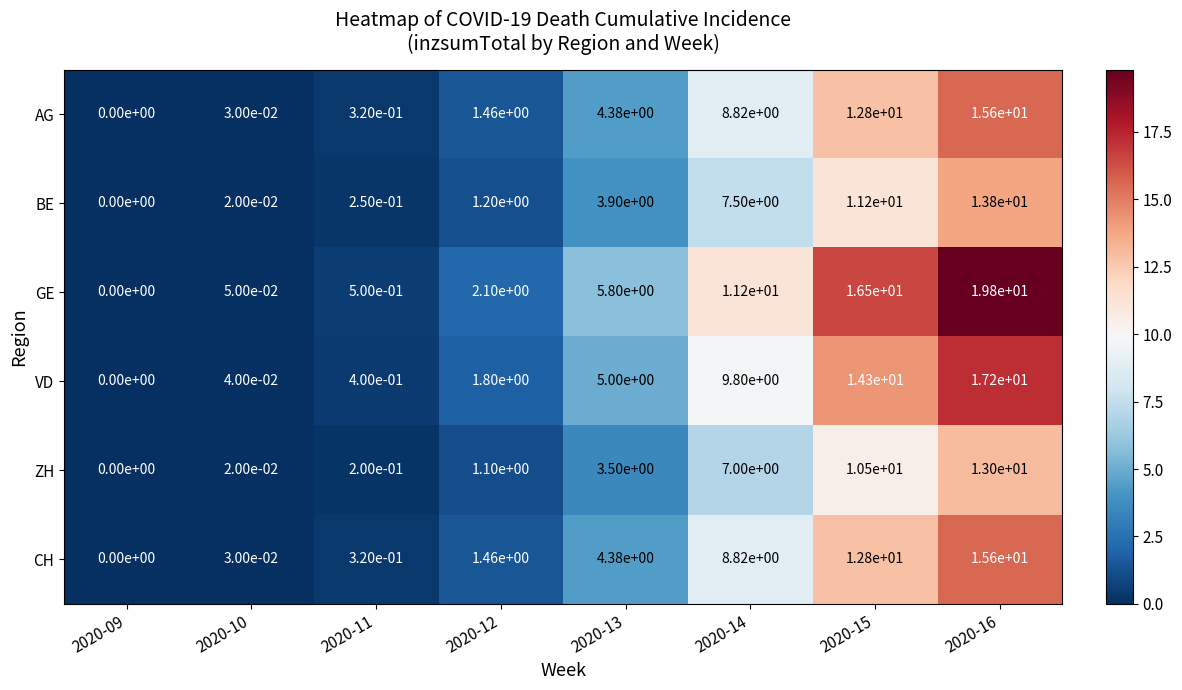

Which series has the widest spread of values?

GE